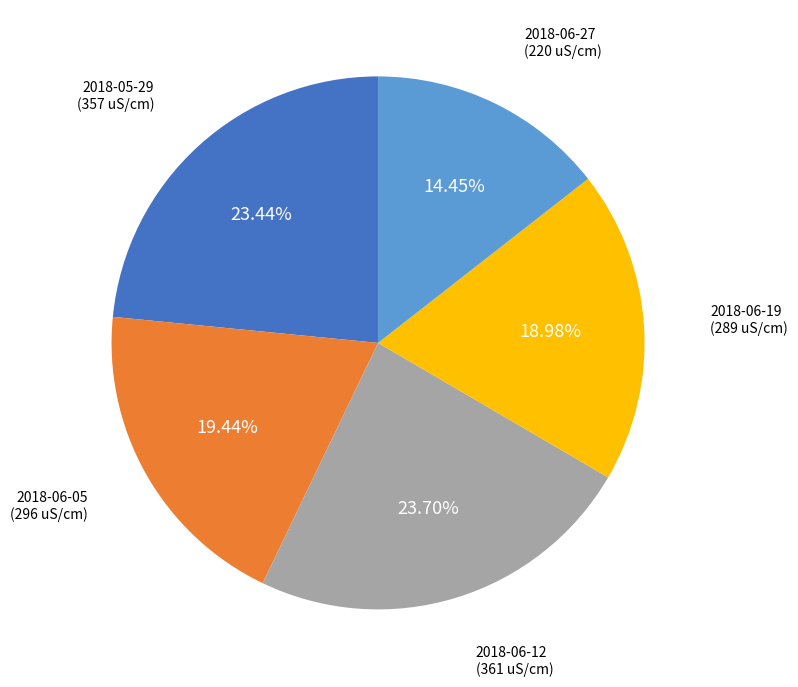

Is there any slice that represents more than half of the pie?

No